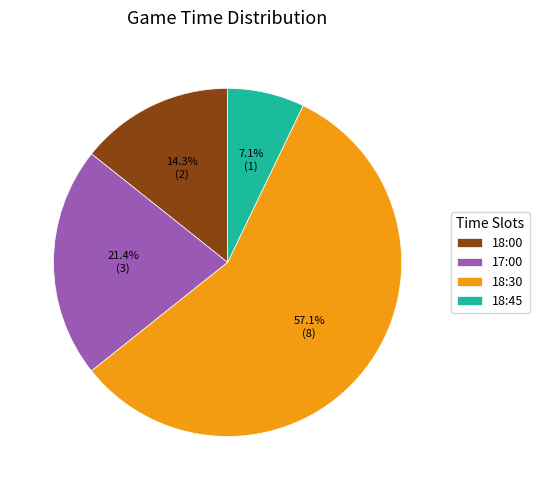

What is the ratio of the value at 18:30 to the value at 17:00?

2.7